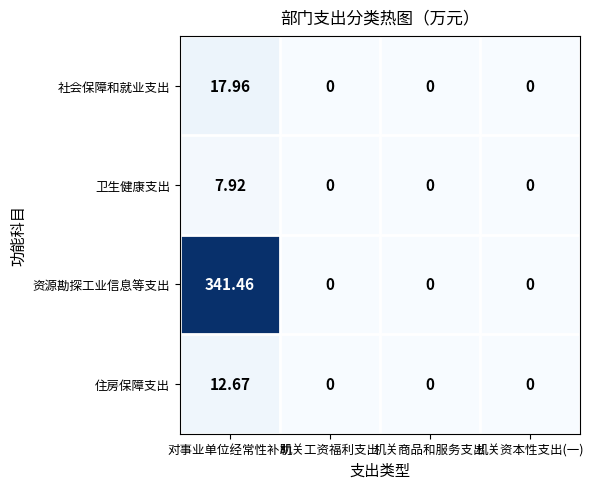

List the series in order of their peak value, highest first.

资源勘探工业信息等支出, 社会保障和就业支出, 住房保障支出, 卫生健康支出